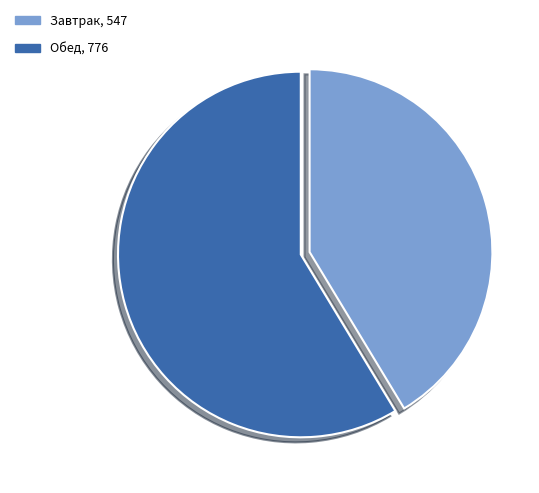

Do Обед and Завтрак together represent more than half of the pie?

Yes